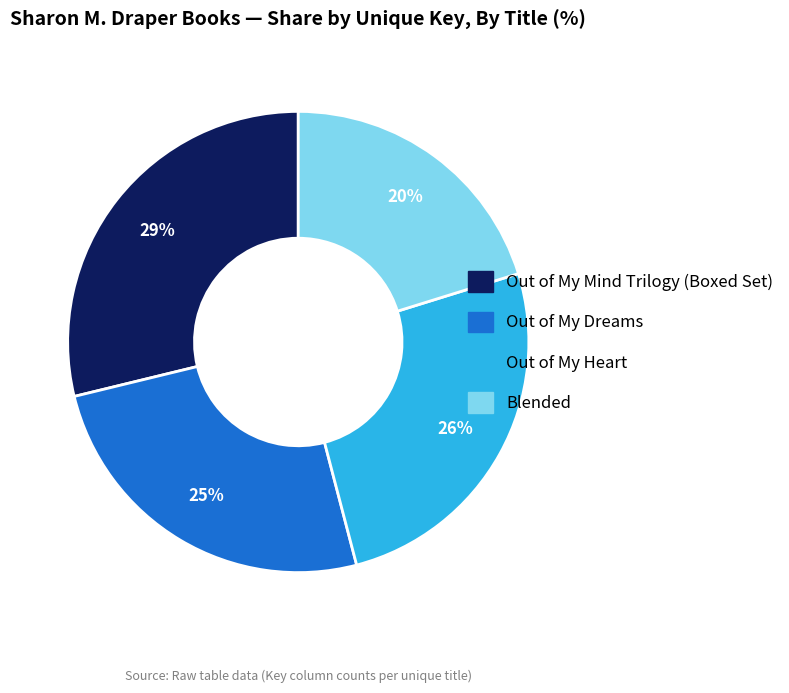

Is there a majority slice in this chart?

No